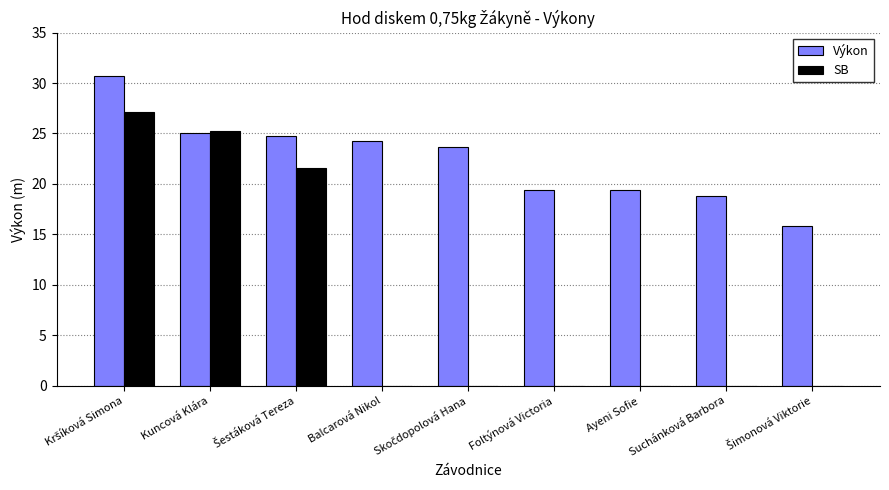

What is the difference between the Výkon values at Balcarová Nikol and Foltýnová Victoria?

4.8